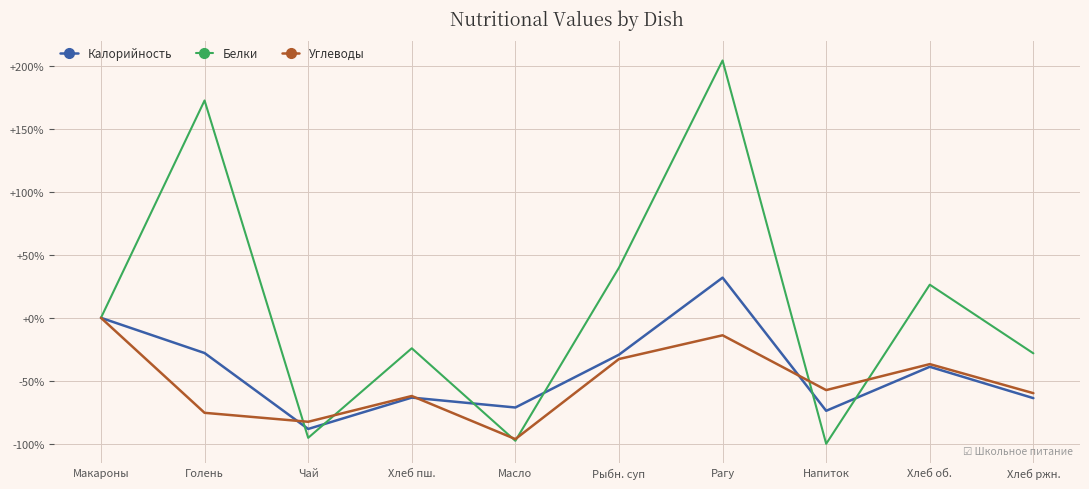

What is the maximum value shown in the chart?

204.3